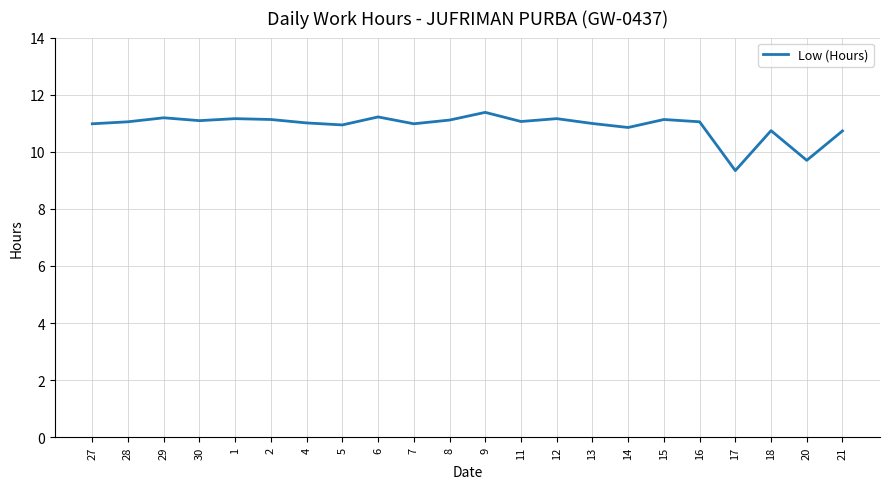

The value at 6 is 18.2. True or false?

False